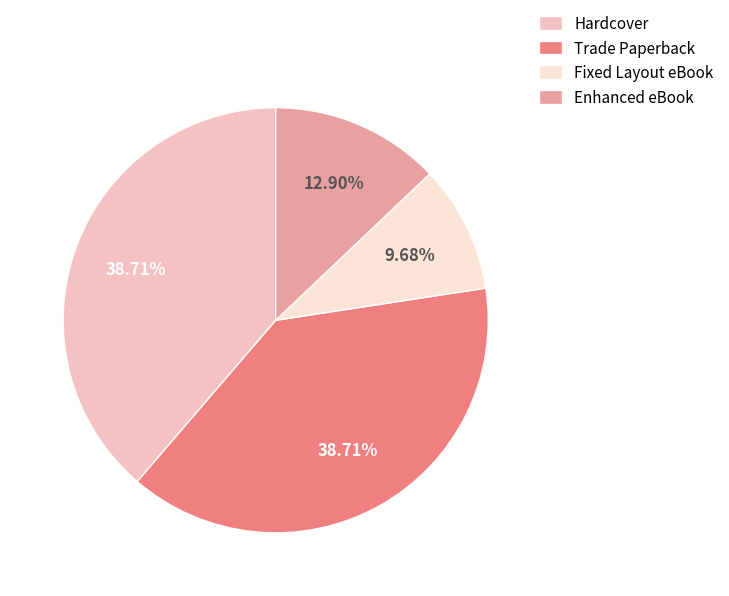

What percentage is the Trade Paperback slice, to the nearest percent?

39%